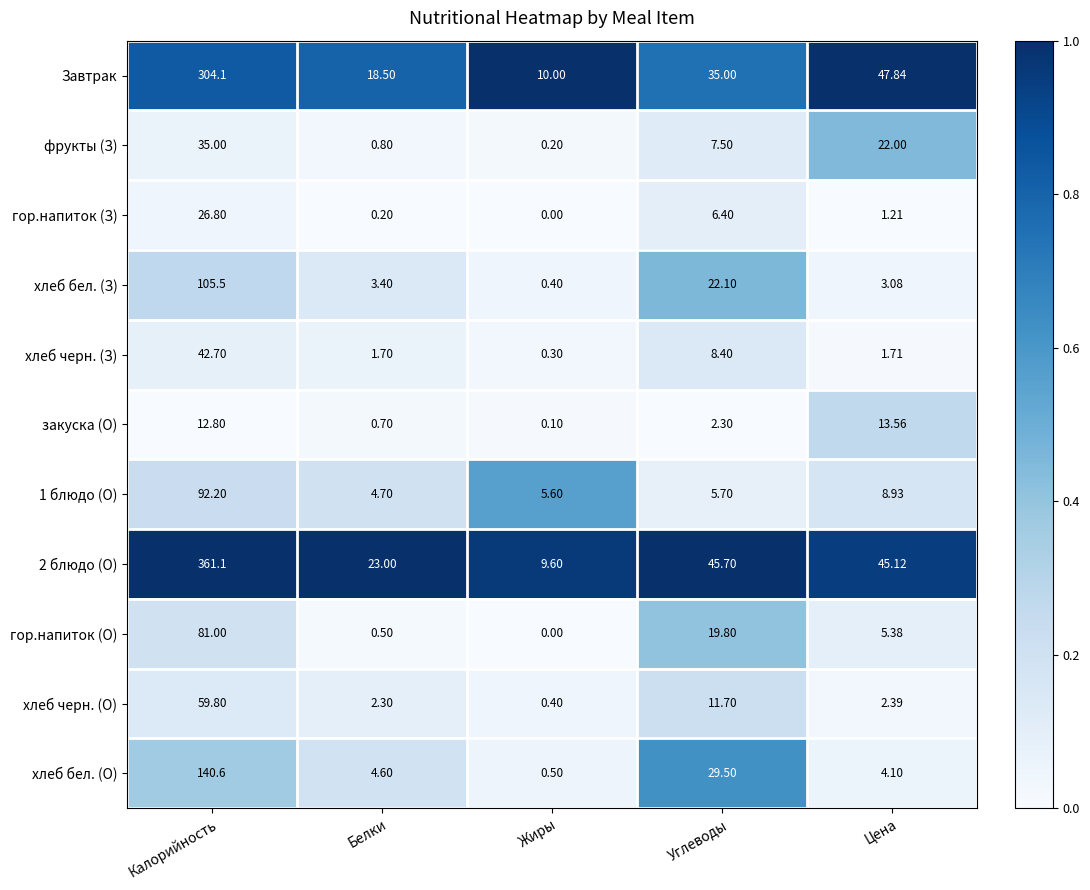

Rank the categories by хлеб черн. (О) value from highest to lowest.

Калорийность, Углеводы, Цена, Белки, Жиры